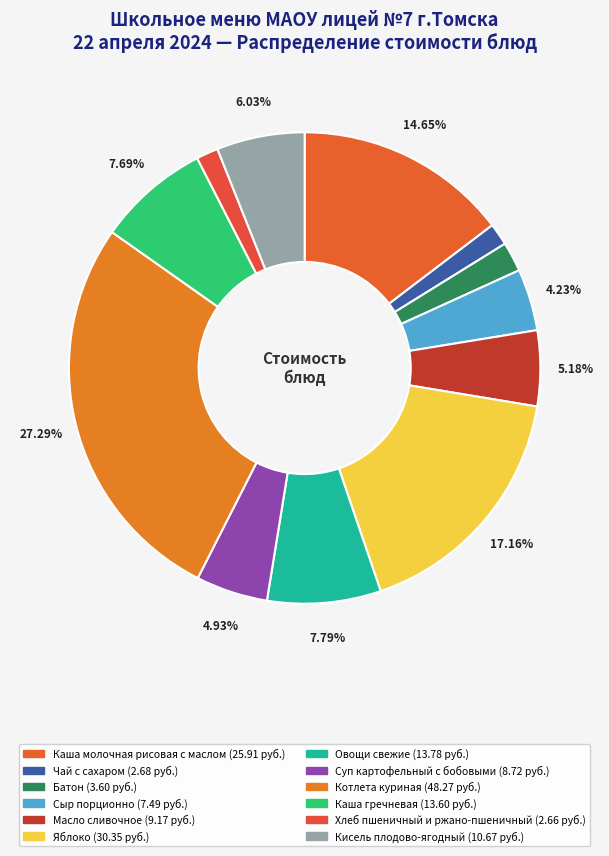

Count the number of slices in the pie.

12